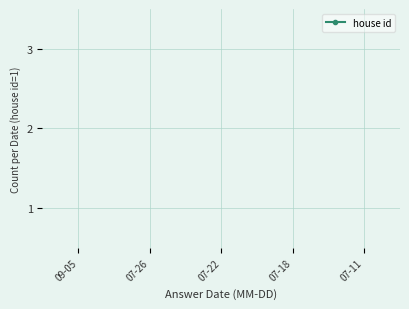

What is the difference between the second highest and minimum values?

0.8